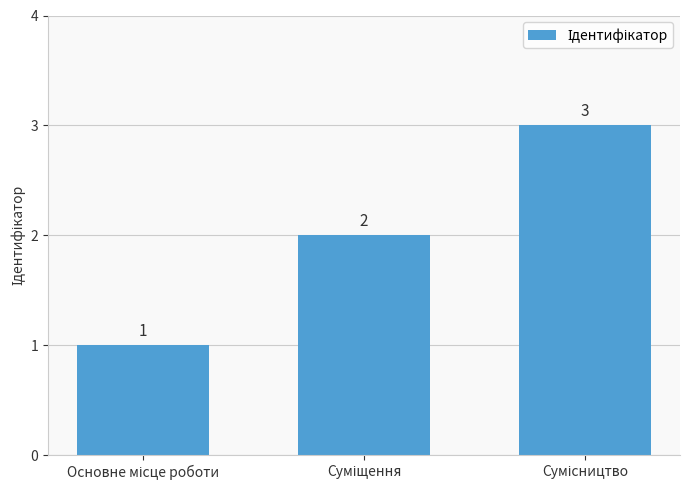

What is the average value?

2